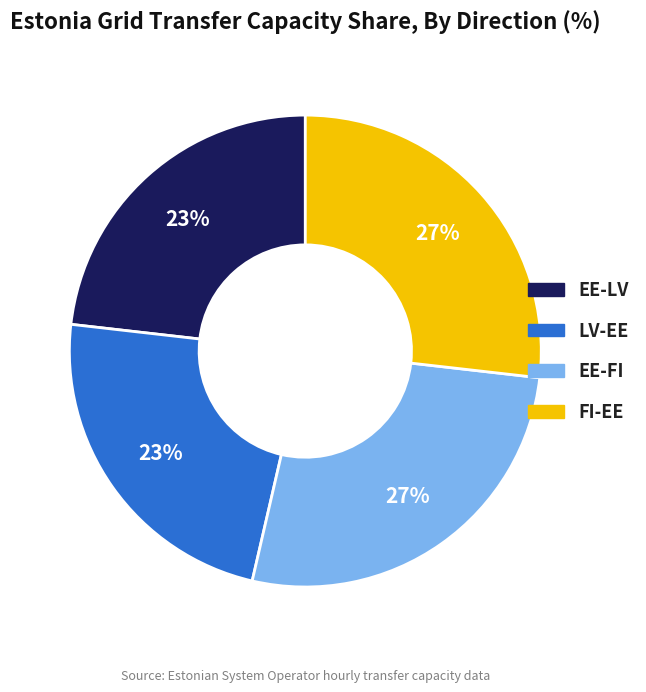

Does any single category account for the majority?

No